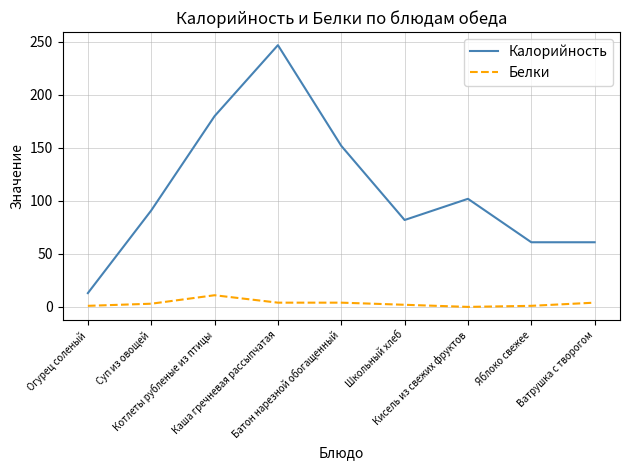

At which label does Калорийность reach its minimum?

Огурец соленый